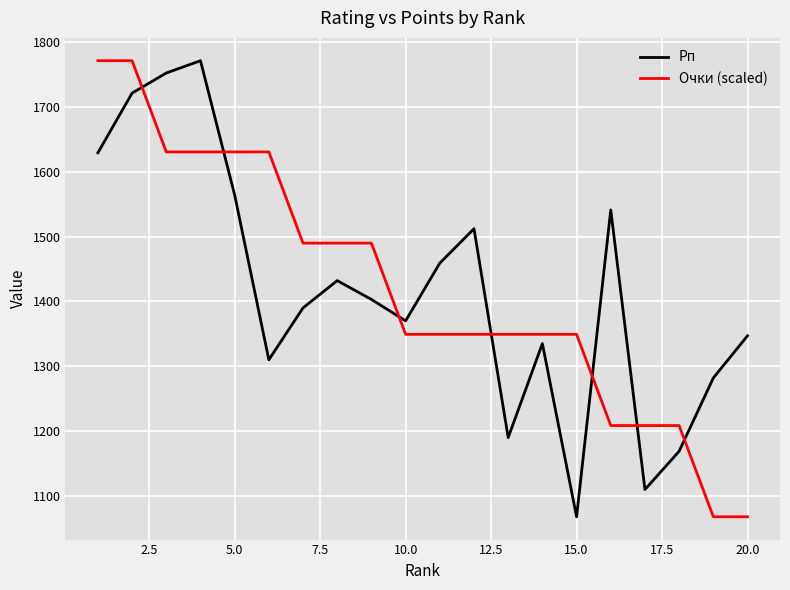

What is the maximum value for Рп?

1771.0